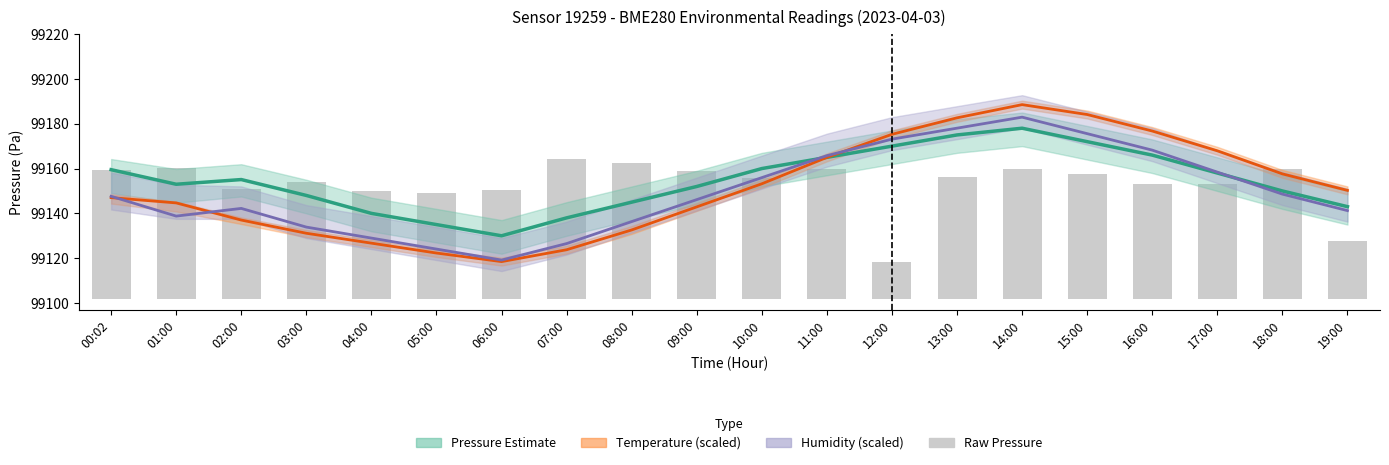

What position from the left is 04:00?

5